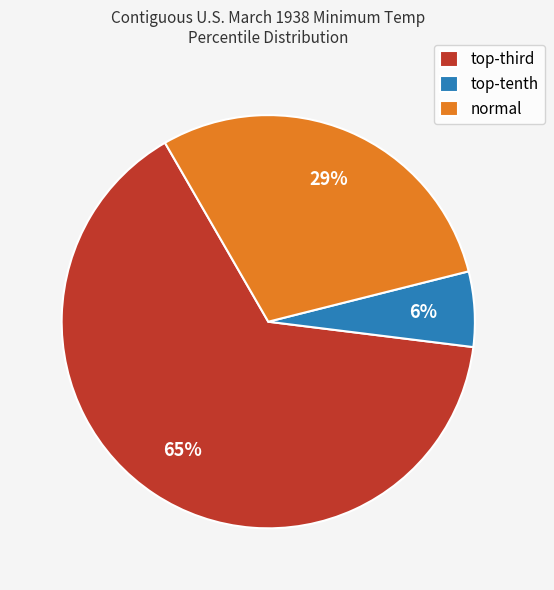

Rank the categories by value from lowest to highest.

top-tenth, normal, top-third